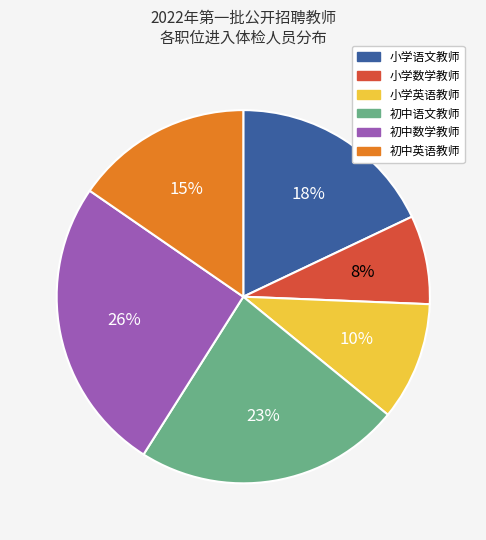

Which category has the smallest portion of the pie?

小学数学教师